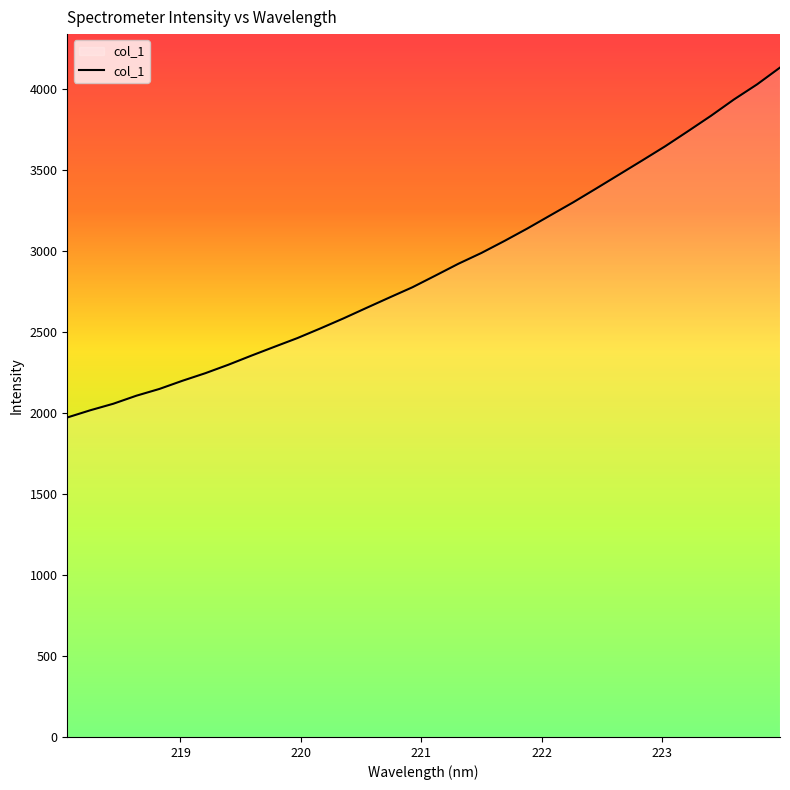

What is the smallest value displayed?

1972.8